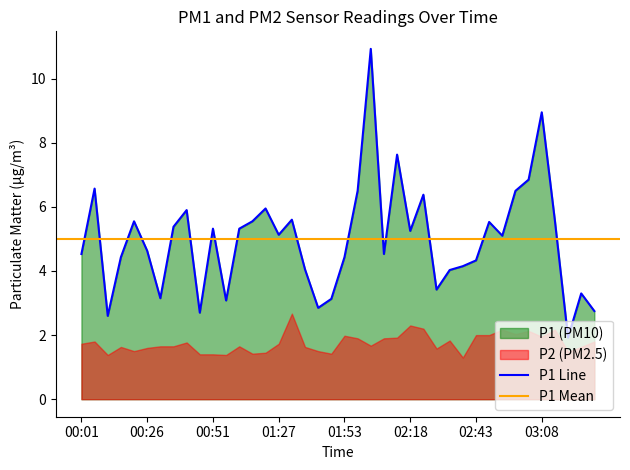

True or false: the data has more than 1 interior local peaks.

True